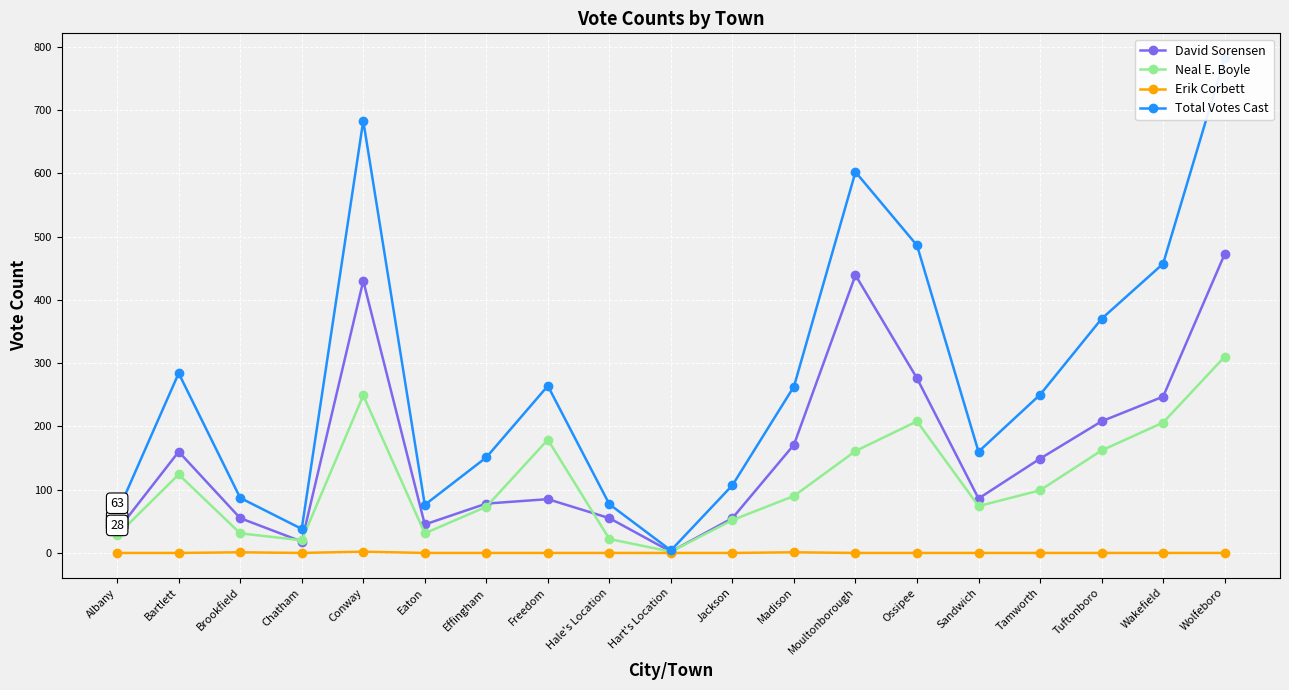

What is the difference between the Total Votes Cast values at Tuftonboro and Sandwich?

210